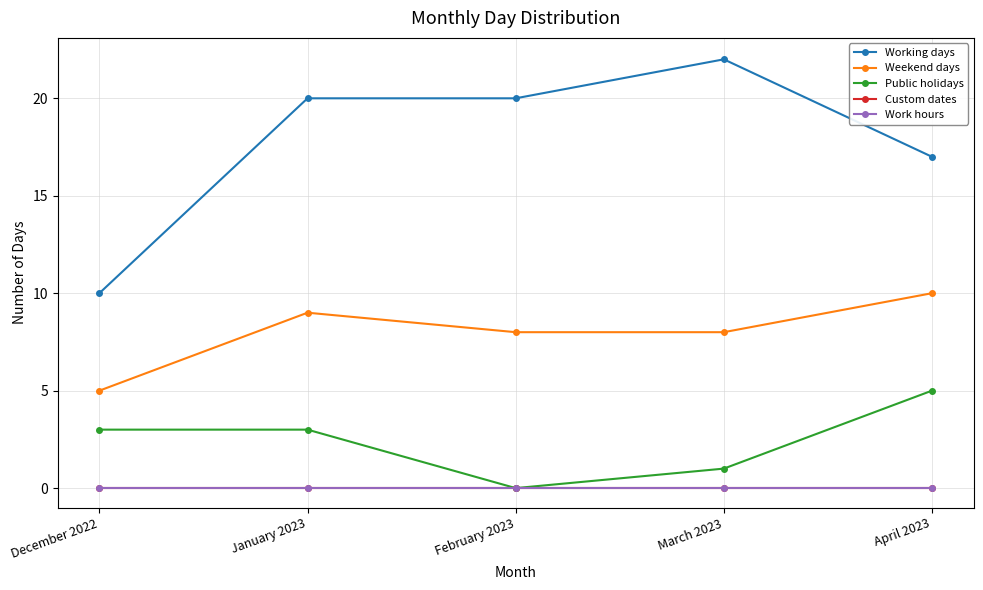

Is this an area chart (filled region under the line)?

No